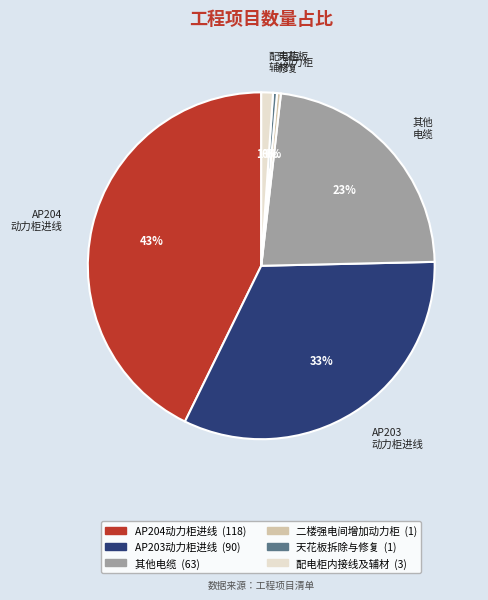

Is the sum of 动力柜 and 其他 电缆 greater than half?

No